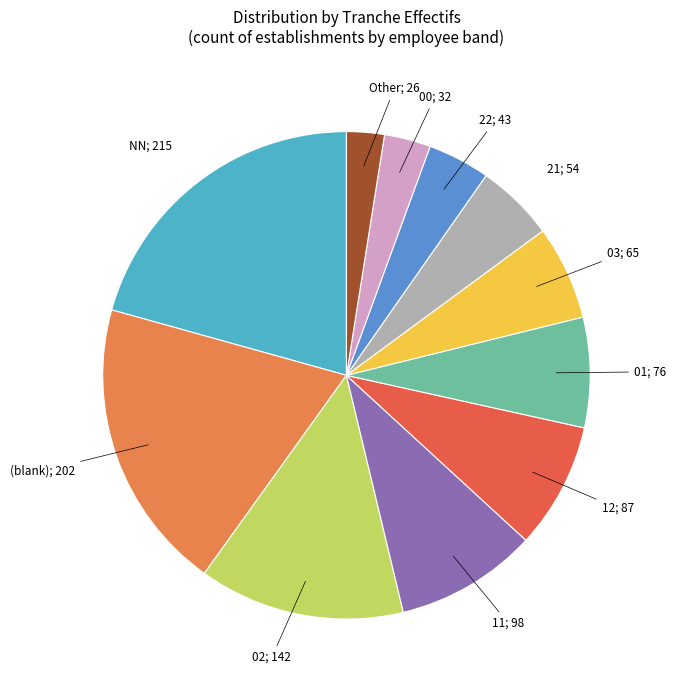

Does any single category account for the majority?

No